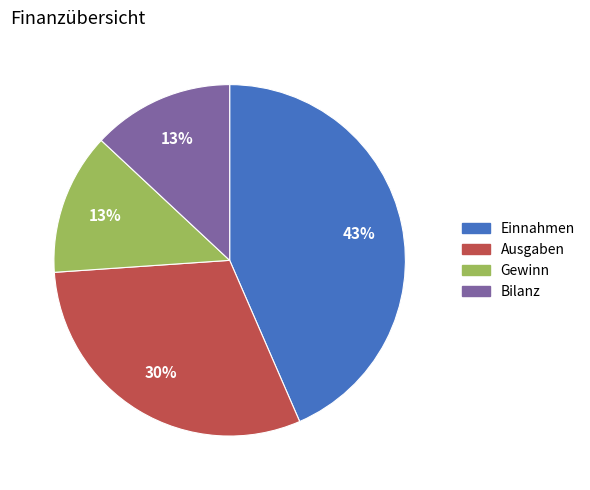

To the nearest percent, what is the combined percentage of Ausgaben and Einnahmen?

74%